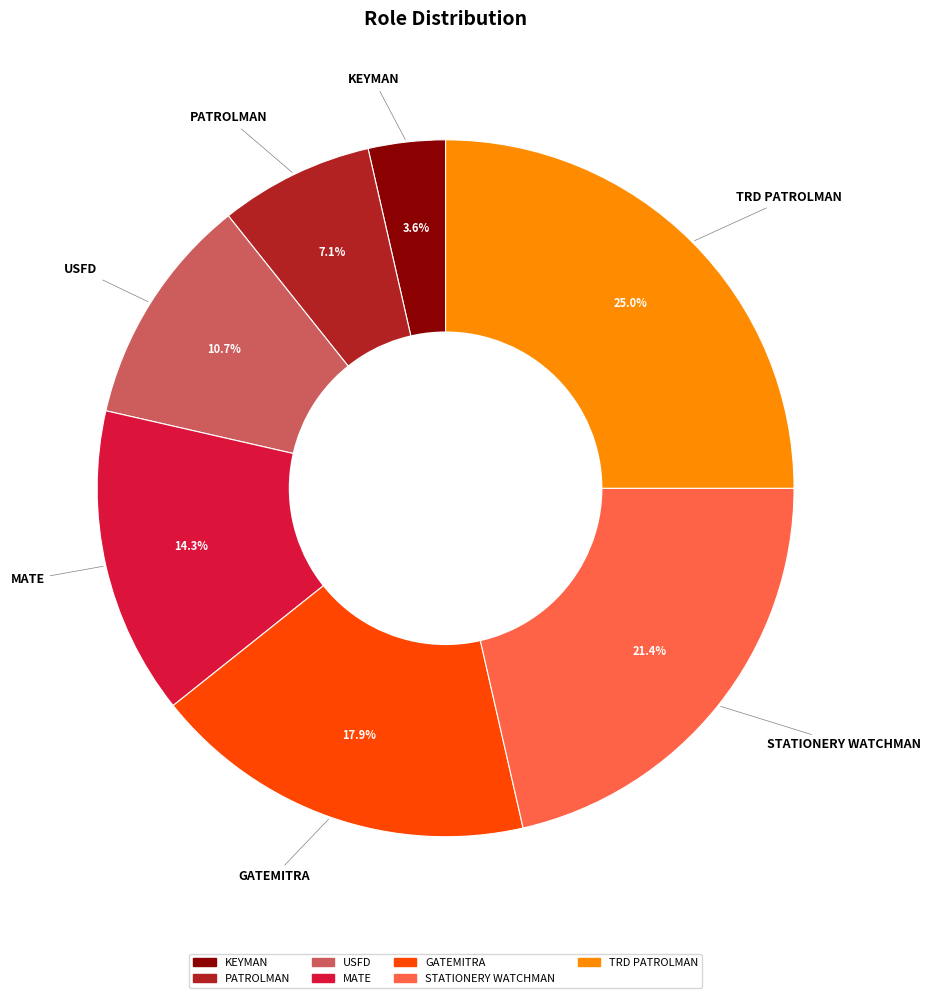

Does any single category account for the majority?

No